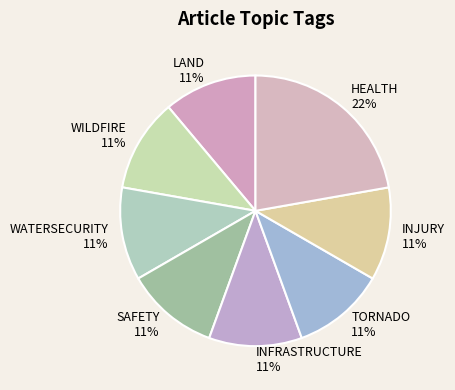

To the nearest percent, what portion does HEALTH represent?

22%